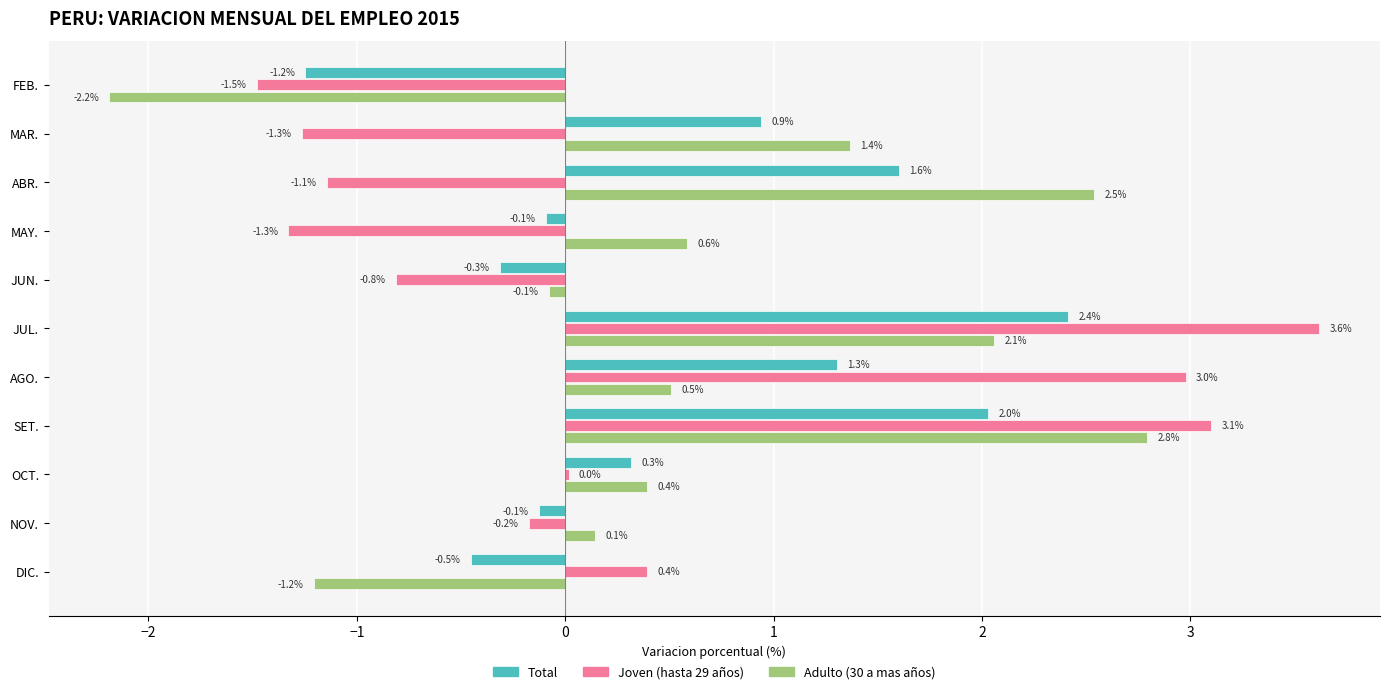

What are all the series names shown in the legend?

Total, Joven (hasta 29 años), Adulto (30 a mas años)